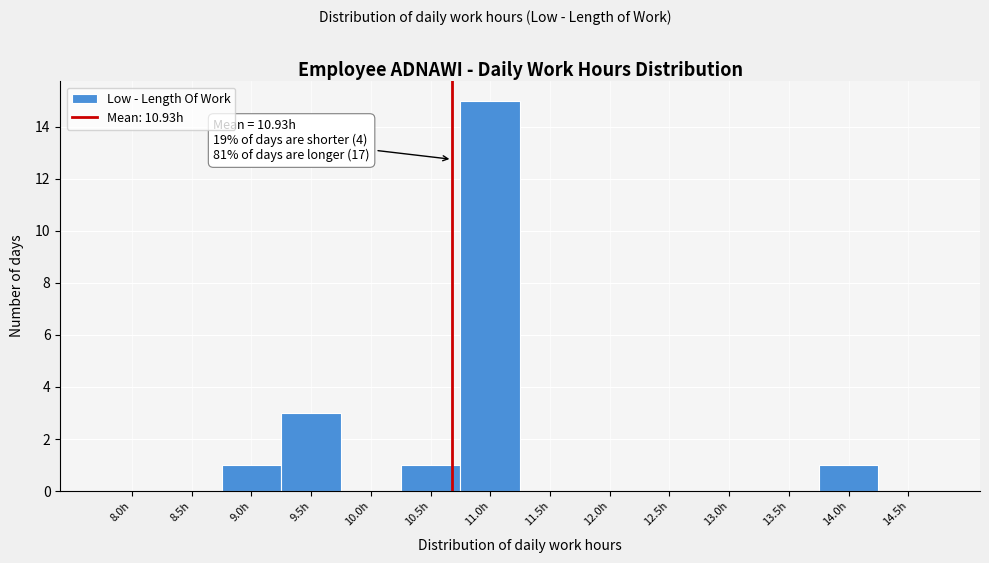

Reading right to left, transcribe all the data shown in this chart.

14.5h=0	14.0h=1	13.5h=0	13.0h=0	12.5h=0	12.0h=0	11.5h=0	11.0h=15	10.5h=1	10.0h=0	9.5h=3	9.0h=1	8.5h=0	8.0h=0